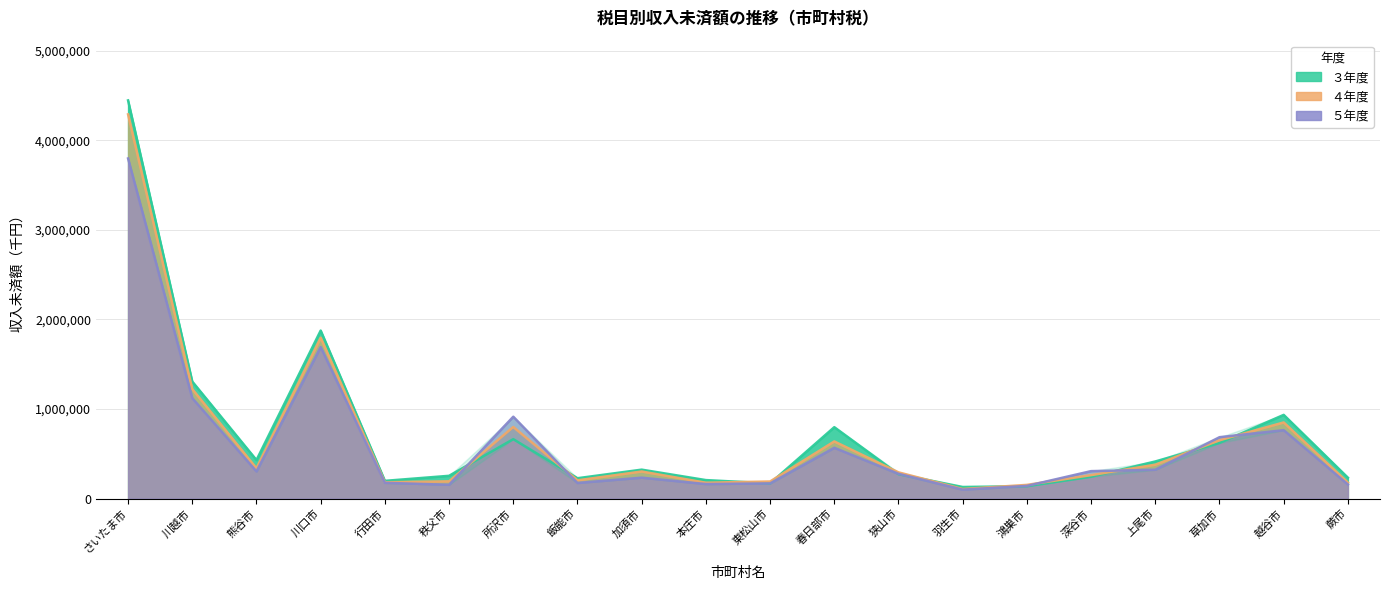

Which series changed the most between 行田市 and 所沢市?

５年度